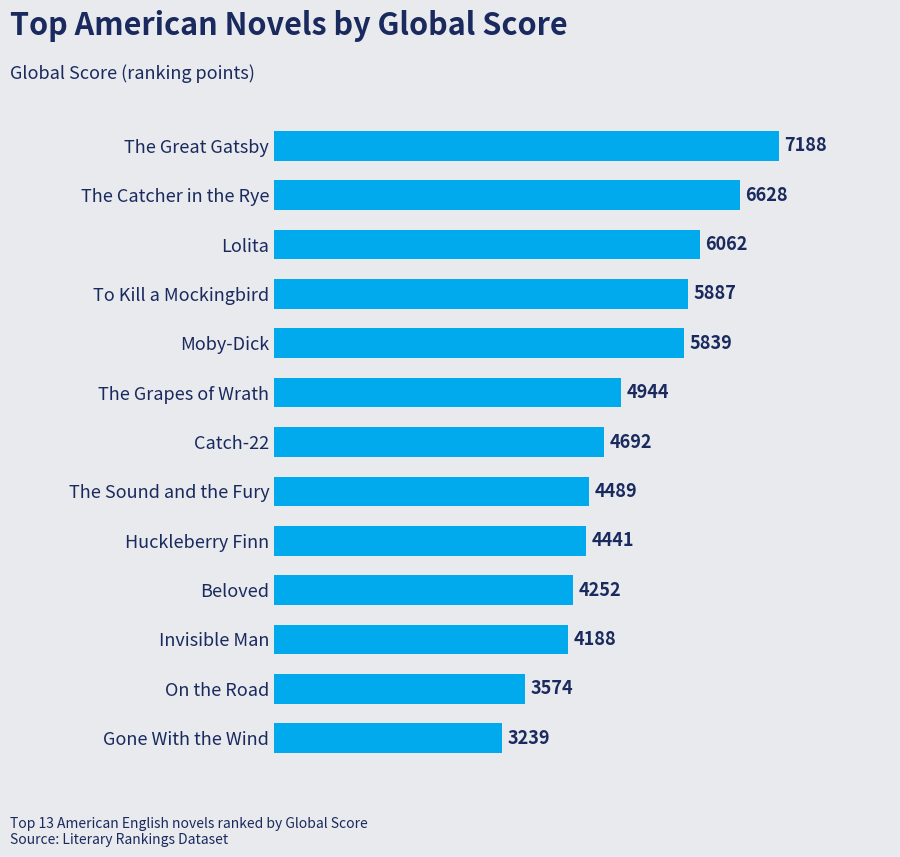

What is the maximum value shown in the chart?

7188